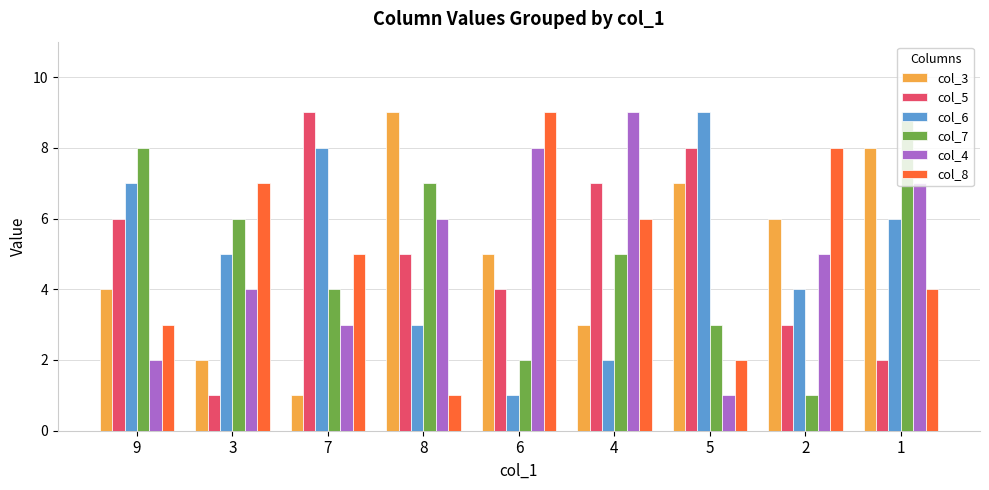

Where does the col_8 series first go above 5?

3